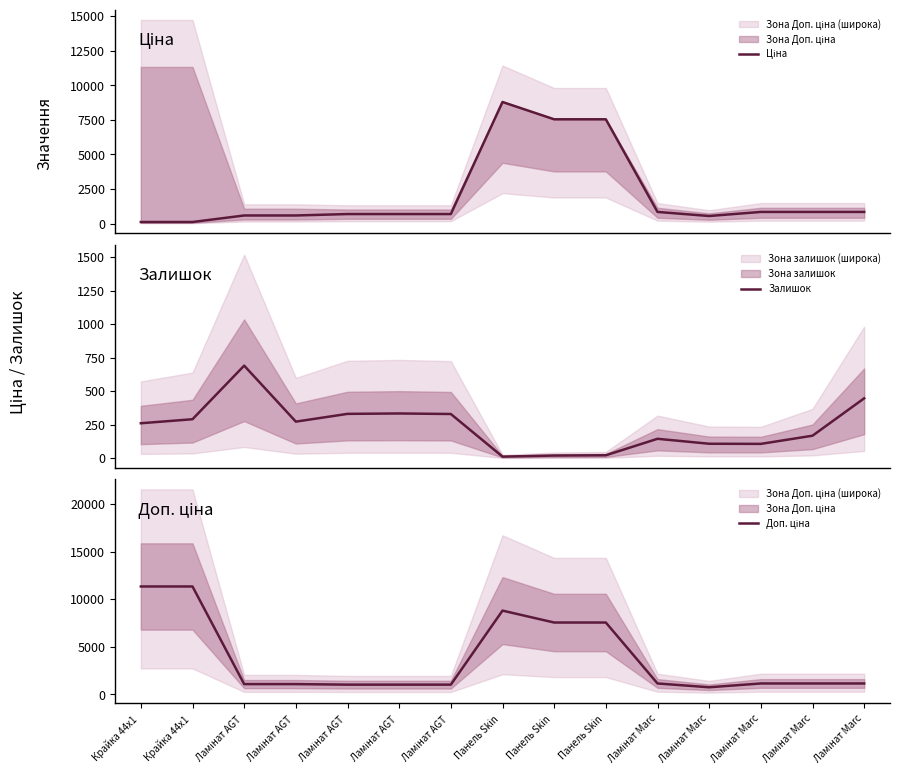

What is the difference between the second highest and second lowest values in the Доп. ціна series?

10316.2